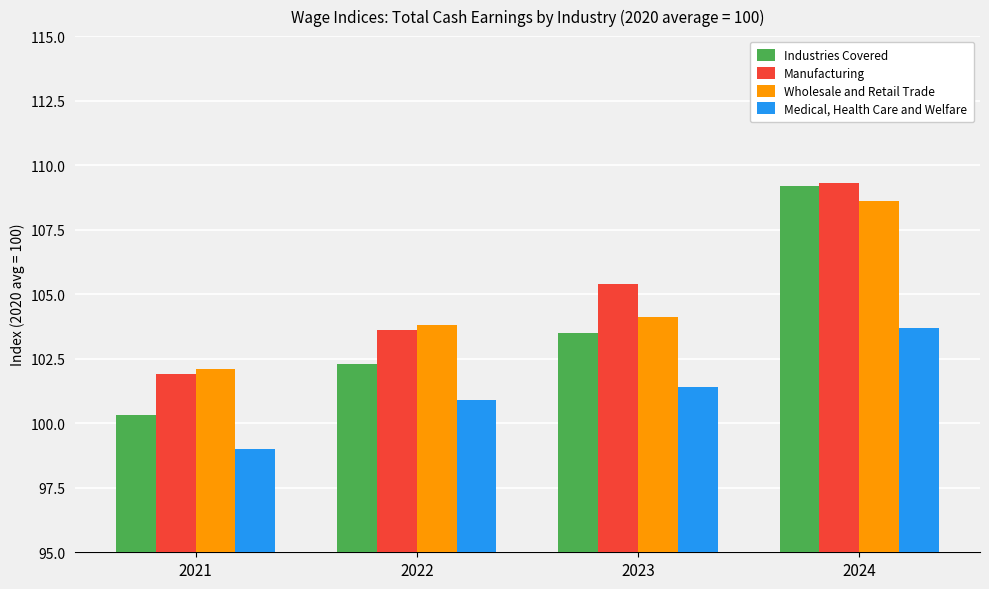

Reading left to right, list all the values displayed in this chart.

Industries Covered: 100.3	102.3	103.5	109.2
Manufacturing: 101.9	103.6	105.4	109.3
Wholesale and Retail Trade: 102.1	103.8	104.1	108.6
Medical, Health Care and Welfare: 99.0	100.9	101.4	103.7